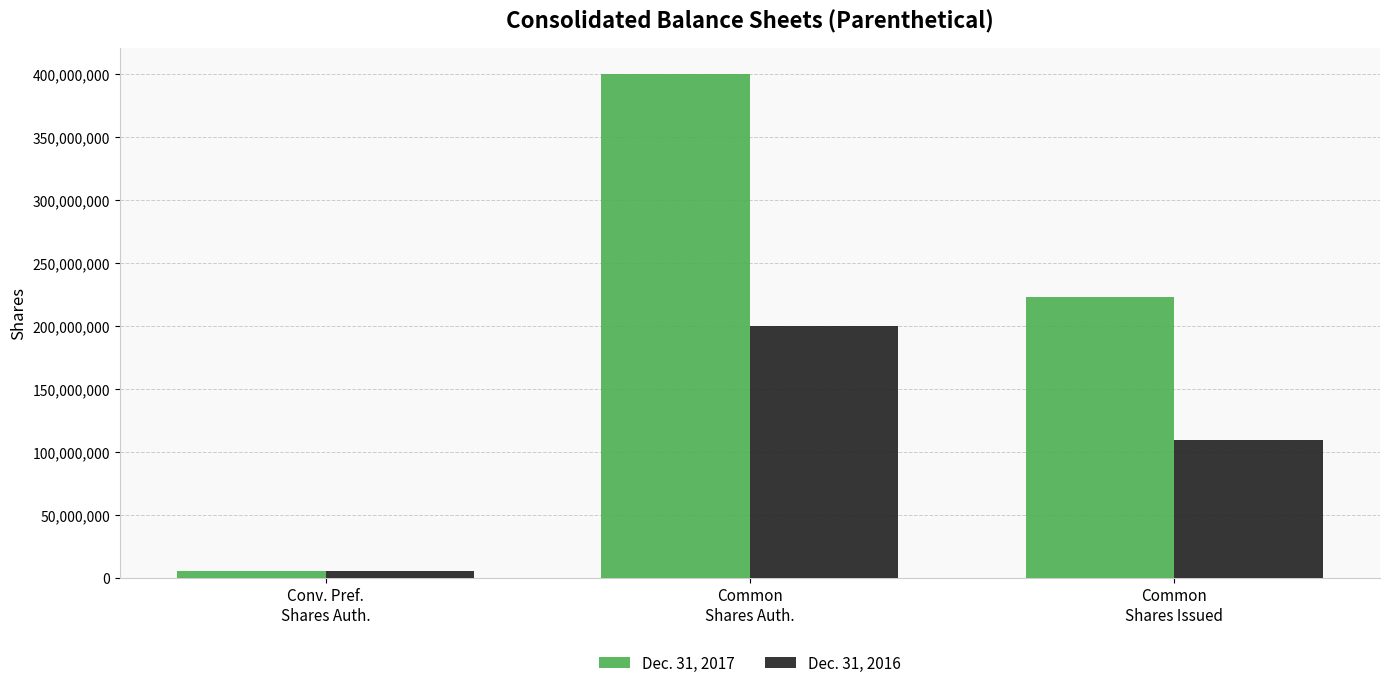

What is the total value across all series at Common
Shares Issued?

332300000